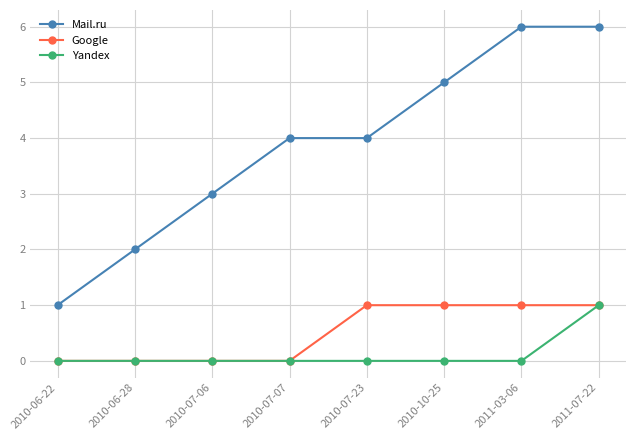

At which label is Mail.ru closest to 3?

2010-07-06